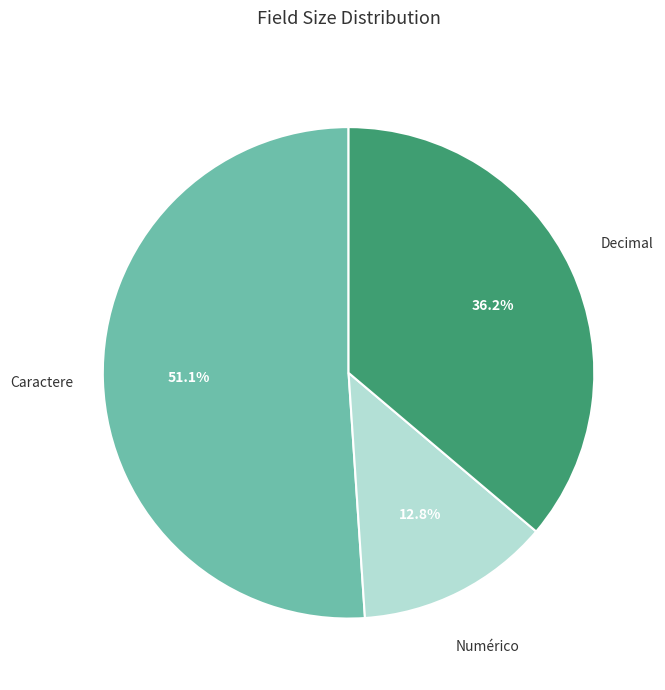

Is there any slice that represents more than half of the pie?

Yes